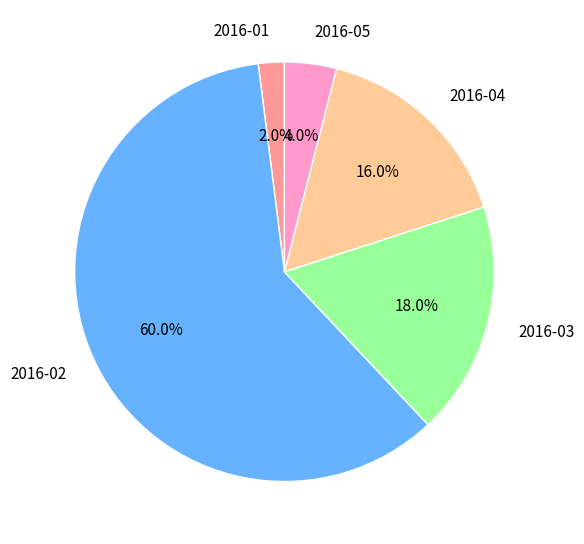

Which slice is the largest?

2016-02